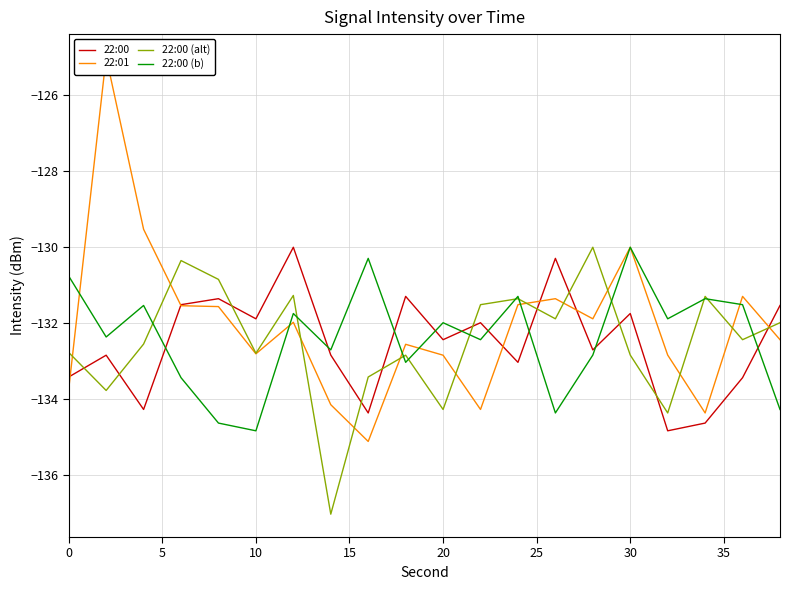

What is the highest value of the 22:01 series?

-125.0